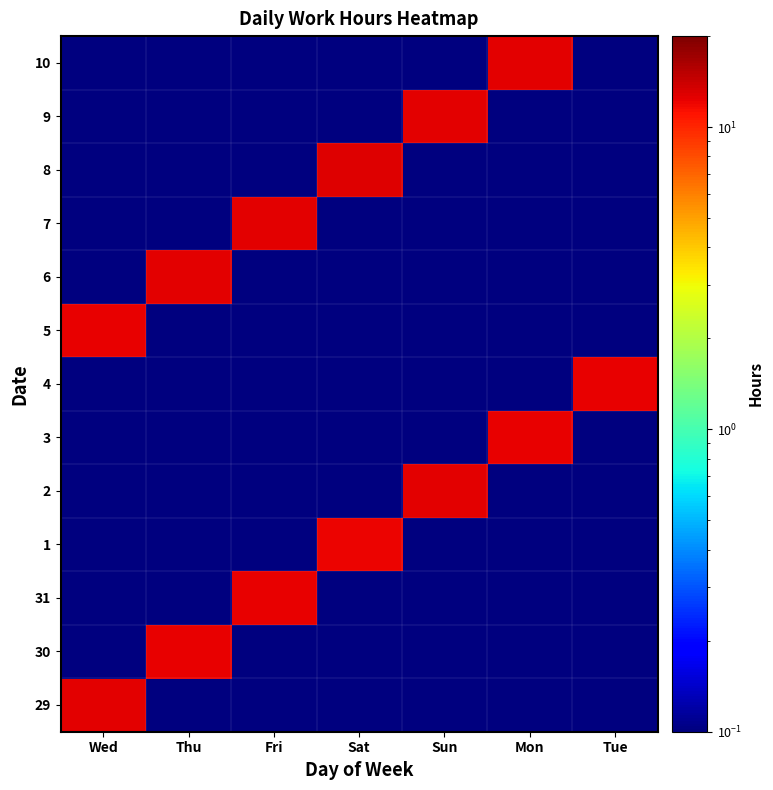

What is the total value across all series at Wed?

24.9